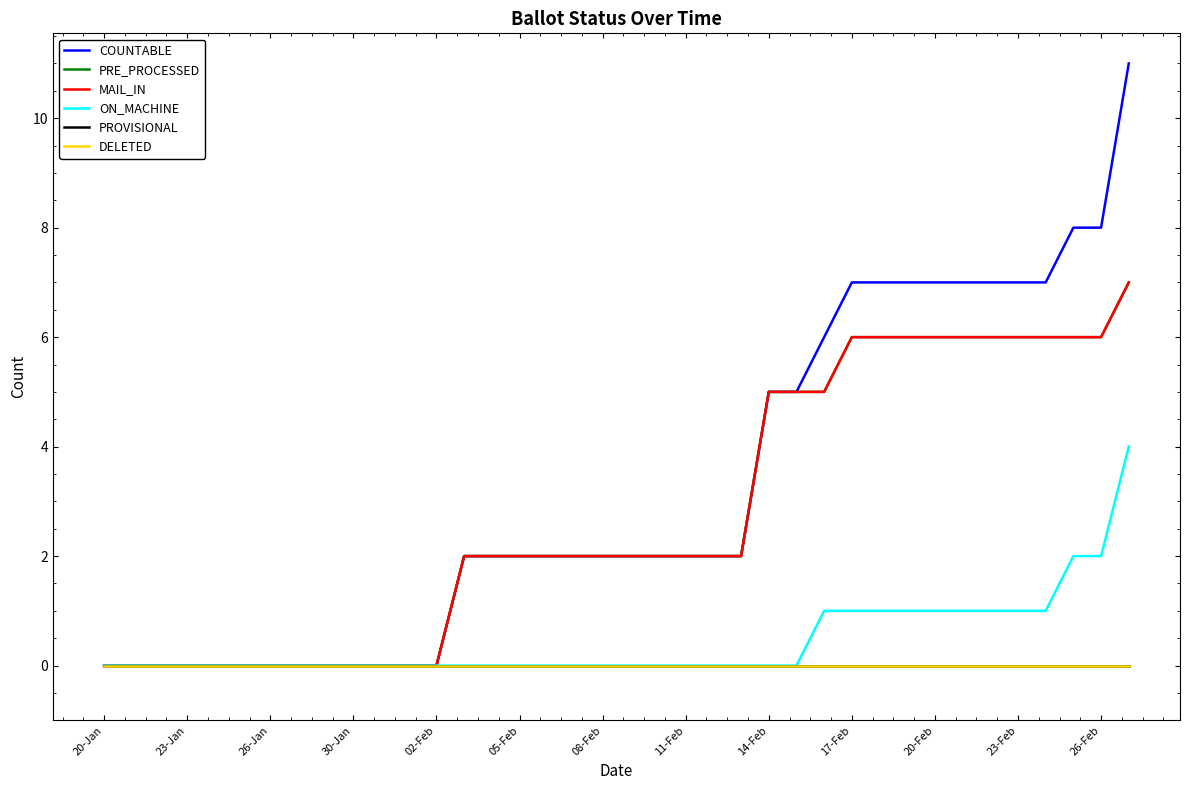

Does the chart have visible grid lines?

No